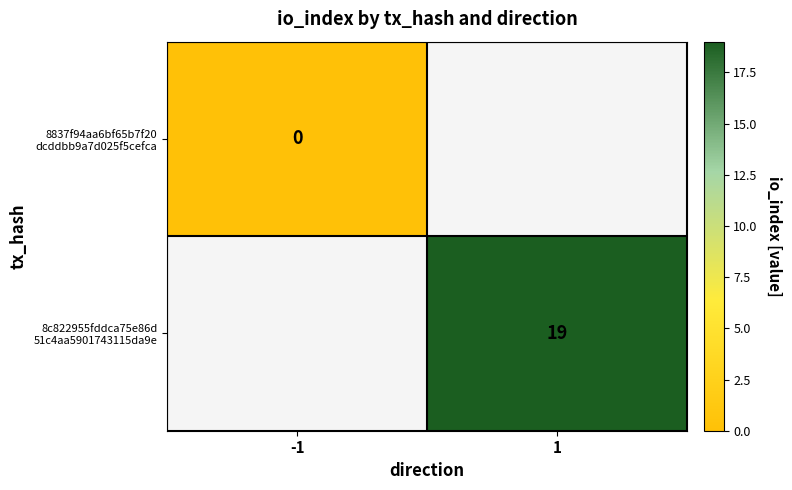

How many positive values does the 8c822955fddca75e86d 51c4aa5901743115da9e series have?

1